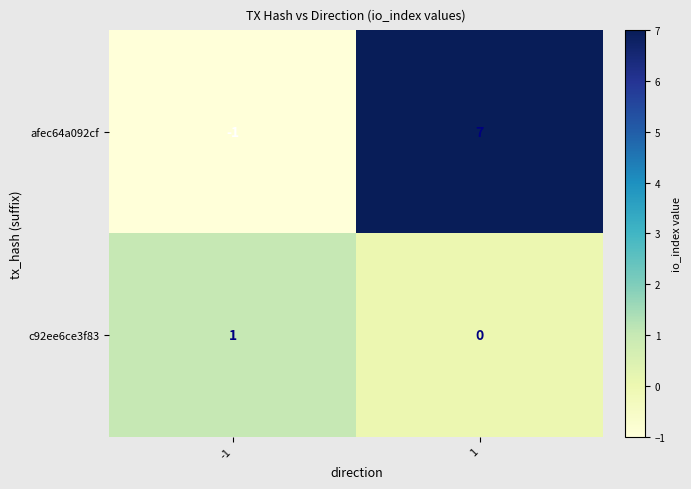

What is the difference between the afec64a092cf values at -1 and 1?

8